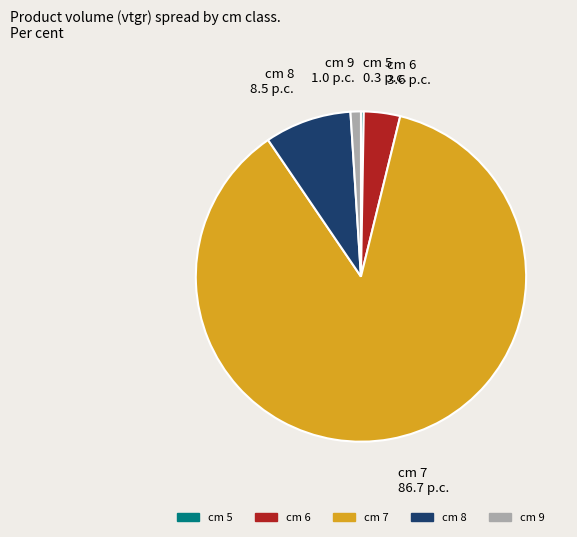

Does any single category account for the majority?

Yes